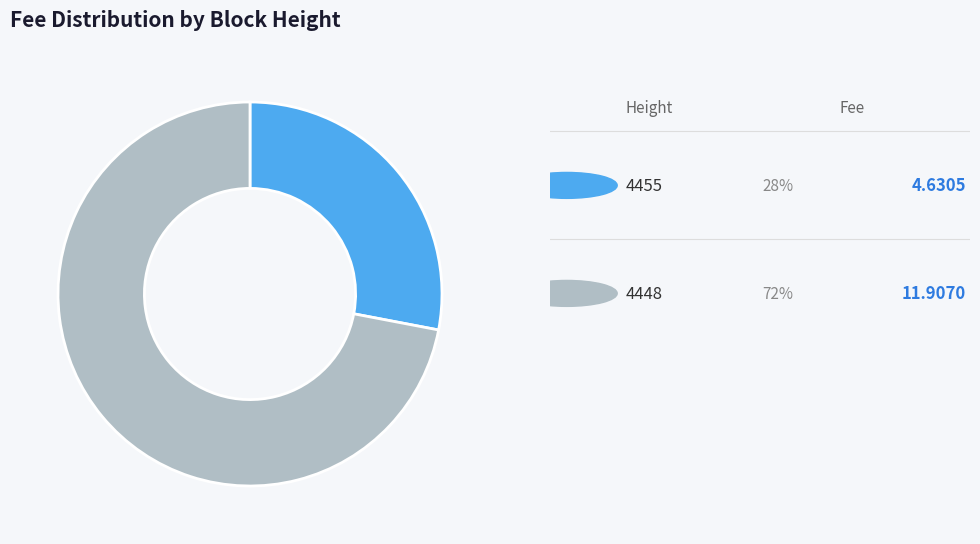

Is there a majority slice in this chart?

Yes